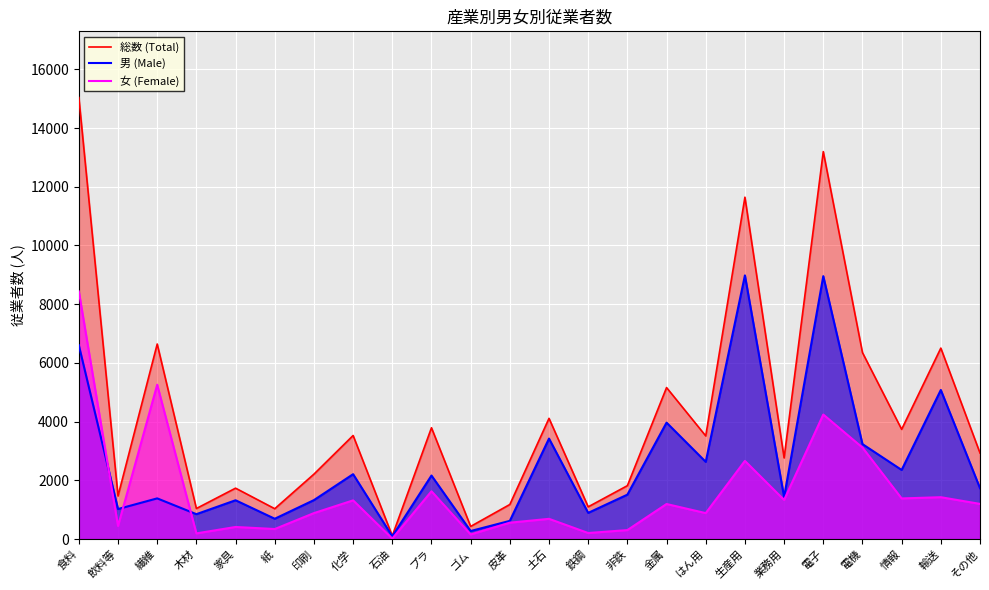

What is the value of the 男 (Male) point at the 2nd from the left?

1023